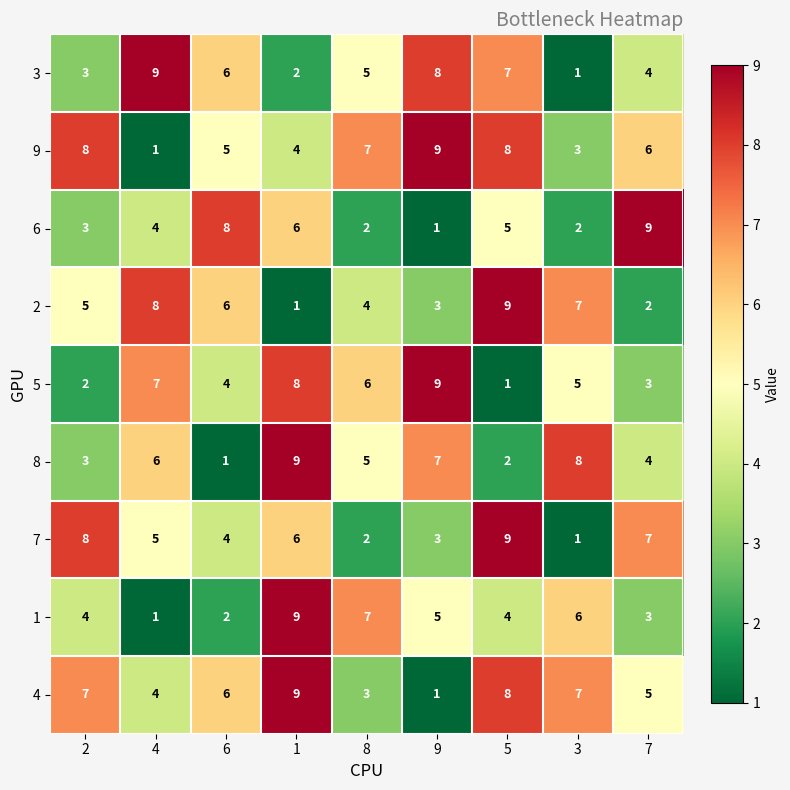

What is the approximate value of 4 at 8?

3